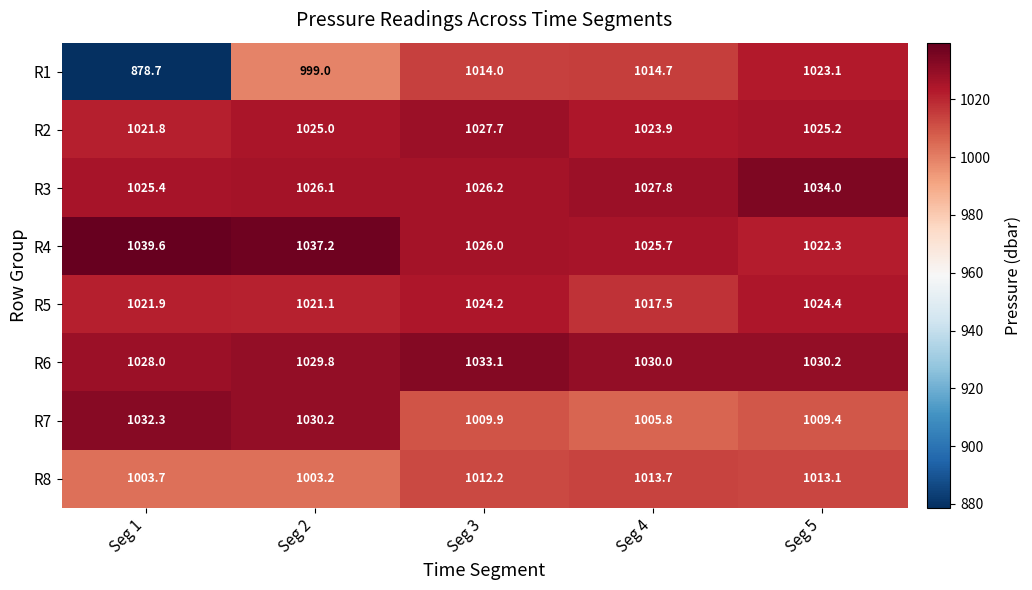

What is the total value across all series at Seg 5?

8181.7